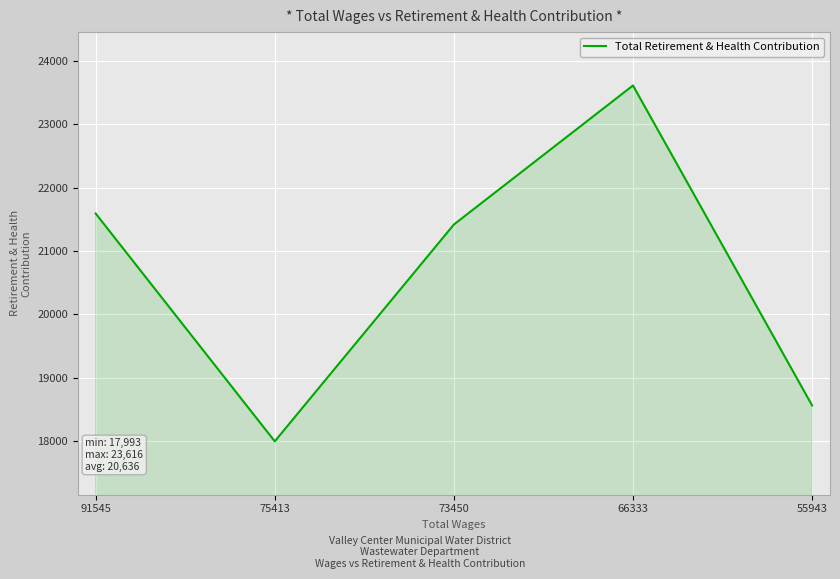

List the labels in order of value, smallest first.

75413, 55943, 73450, 91545, 66333